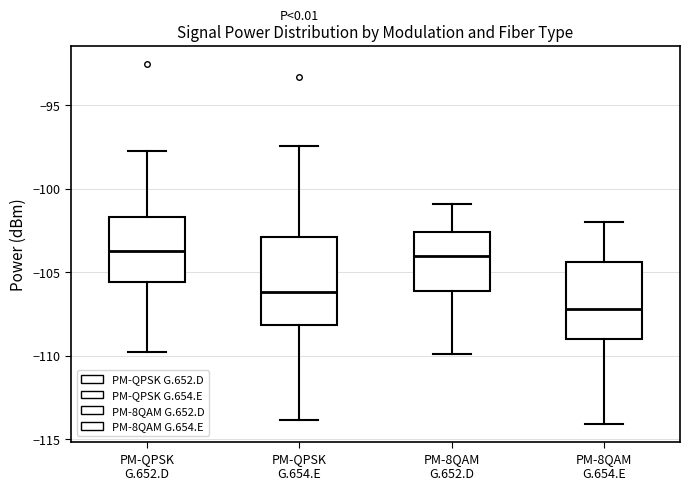

Reading left to right, transcribe this box plot: for each box, give where its median line is, the range the box spans, and where its two whiskers end, as read against the y-axis. The values are not printed on the chart, so give them approximately, as read against the axis.

PM-QPSK G.652.D: median -103.5, box -105.5 to -101.5, whiskers -110.0 to -98.0
PM-QPSK G.654.E: median -106.0, box -108.0 to -103.0, whiskers -114.0 to -97.5
PM-8QAM G.652.D: median -104.0, box -106.0 to -102.5, whiskers -110.0 to -101.0
PM-8QAM G.654.E: median -107.0, box -109.0 to -104.5, whiskers -114.0 to -102.0